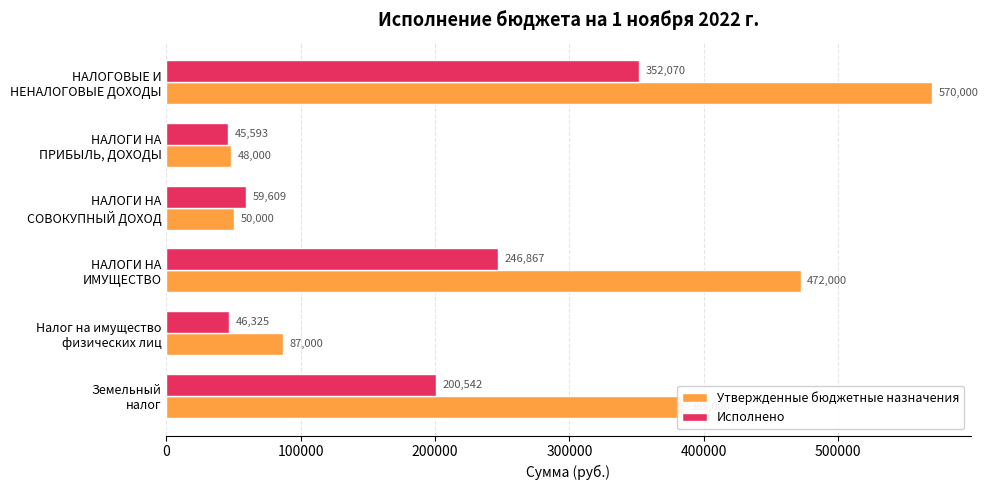

What is the maximum value for Исполнено?

352069.6